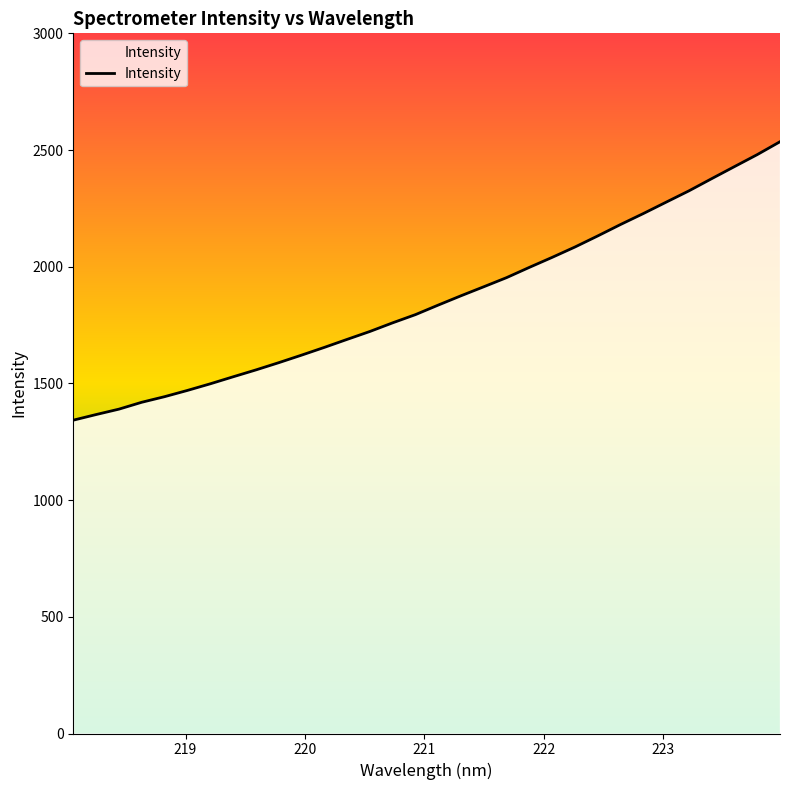

How many lines are shown in the chart?

1